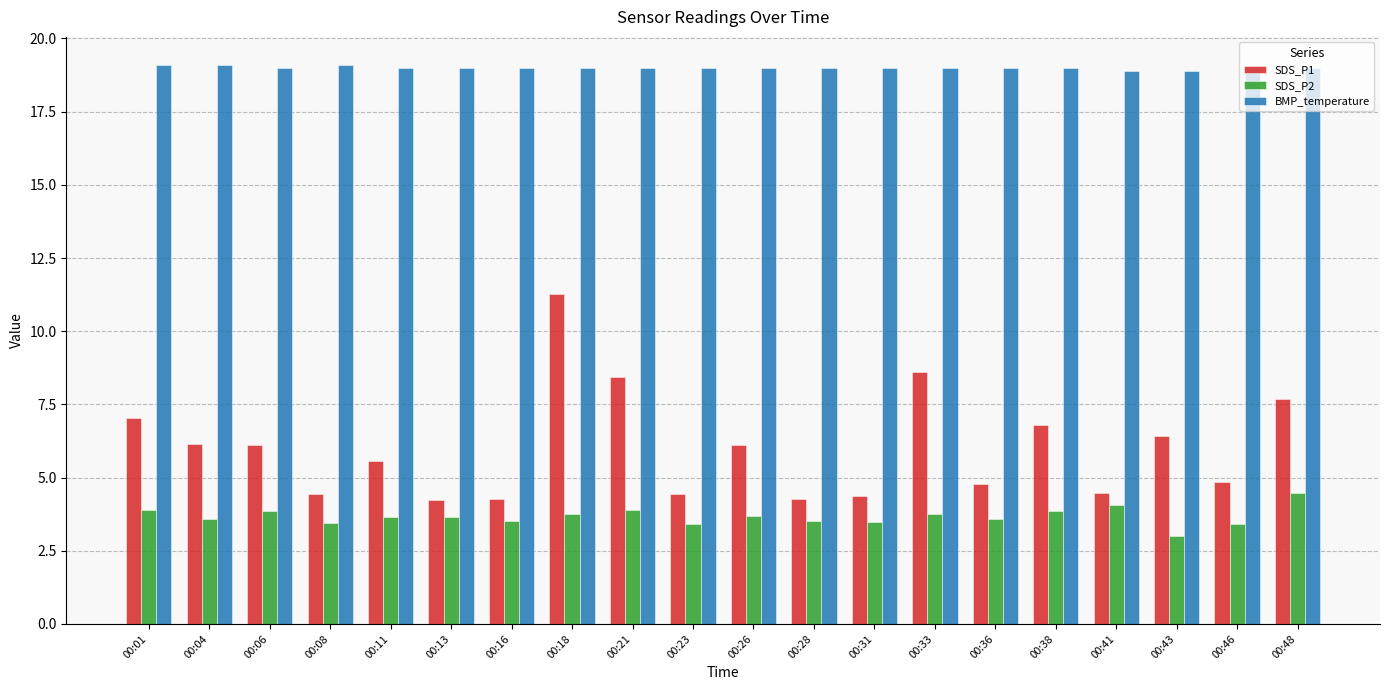

Is the value of BMP_temperature at 00:08 greater than the value of SDS_P2 at 00:04?

Yes